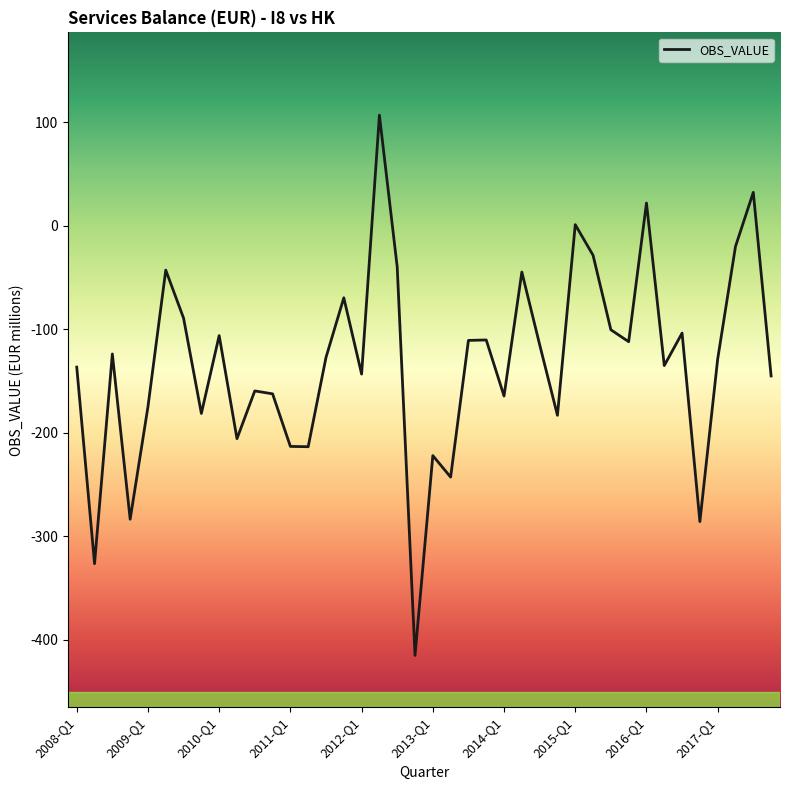

What is the difference between the maximum and minimum values?

522.1